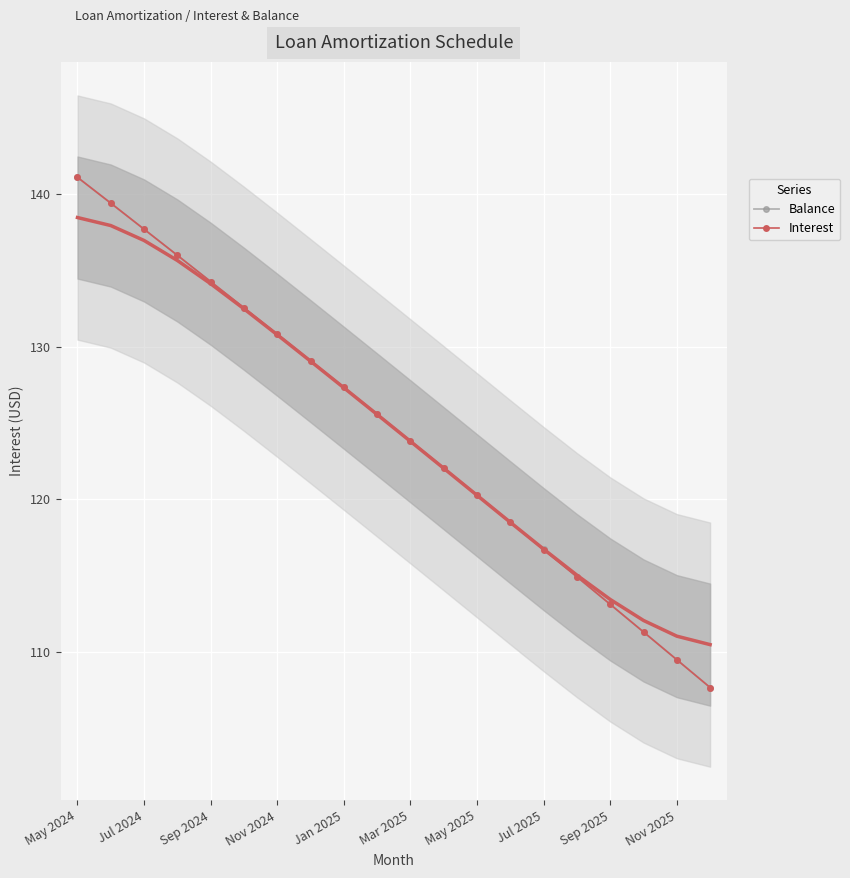

How many times do Interest and Balance cross each other?

7